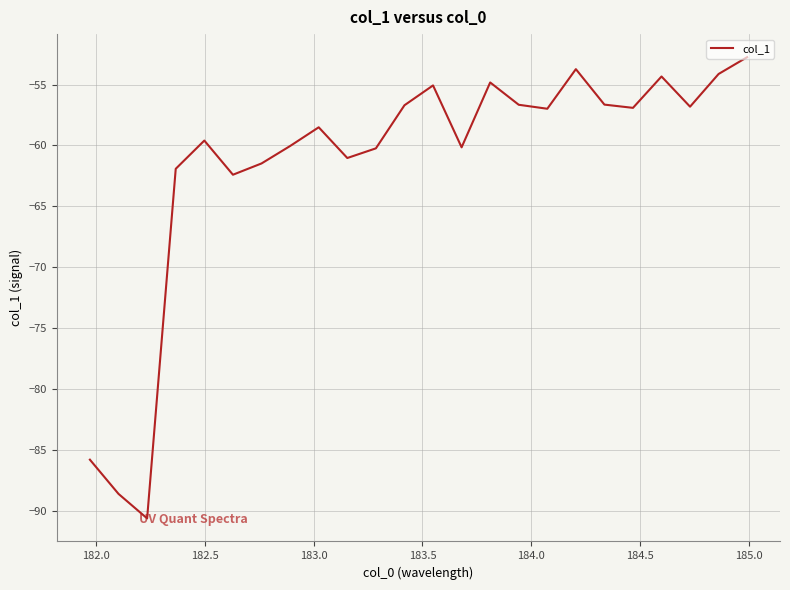

What is the maximum value shown in the chart?

-52.7